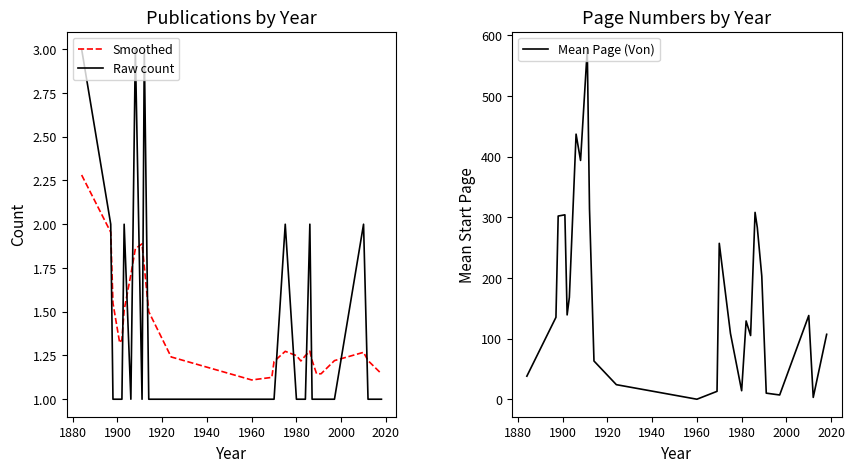

True or false: Raw count and Smoothed cross at least once.

True